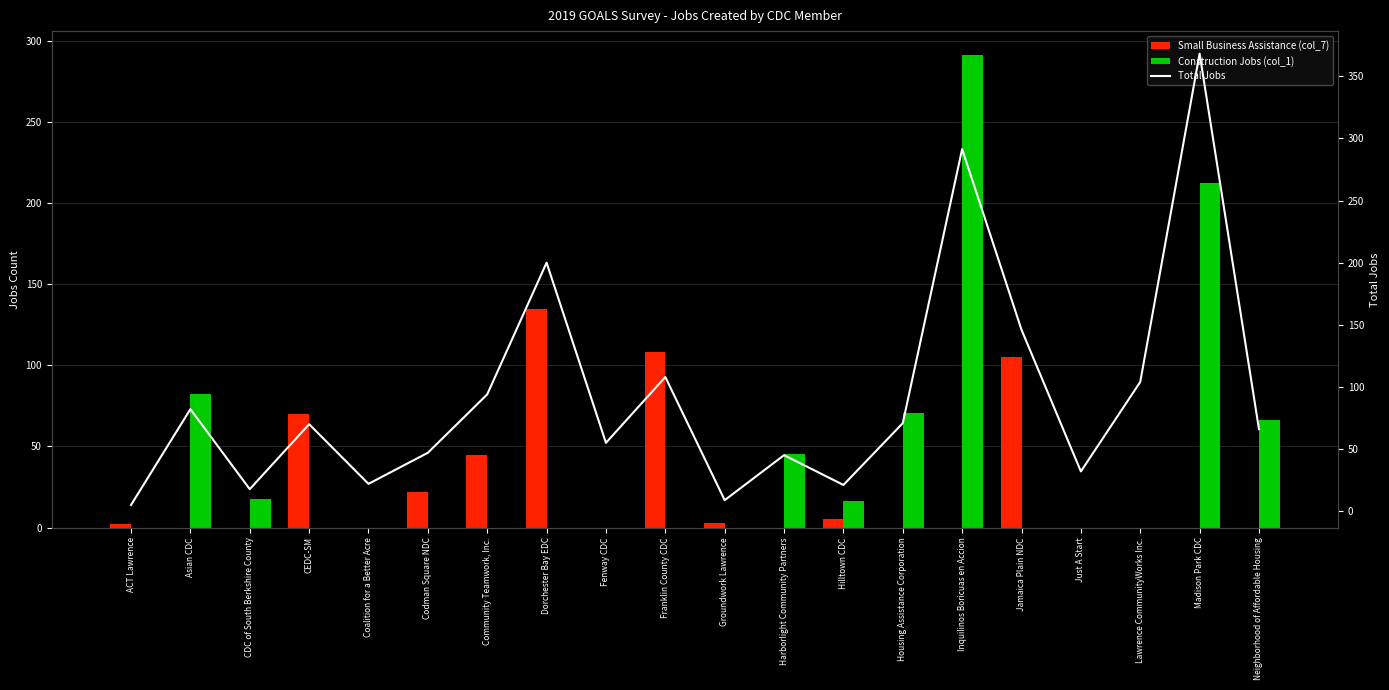

How many values in the Construction Jobs (col_1) series exceed 0?

8